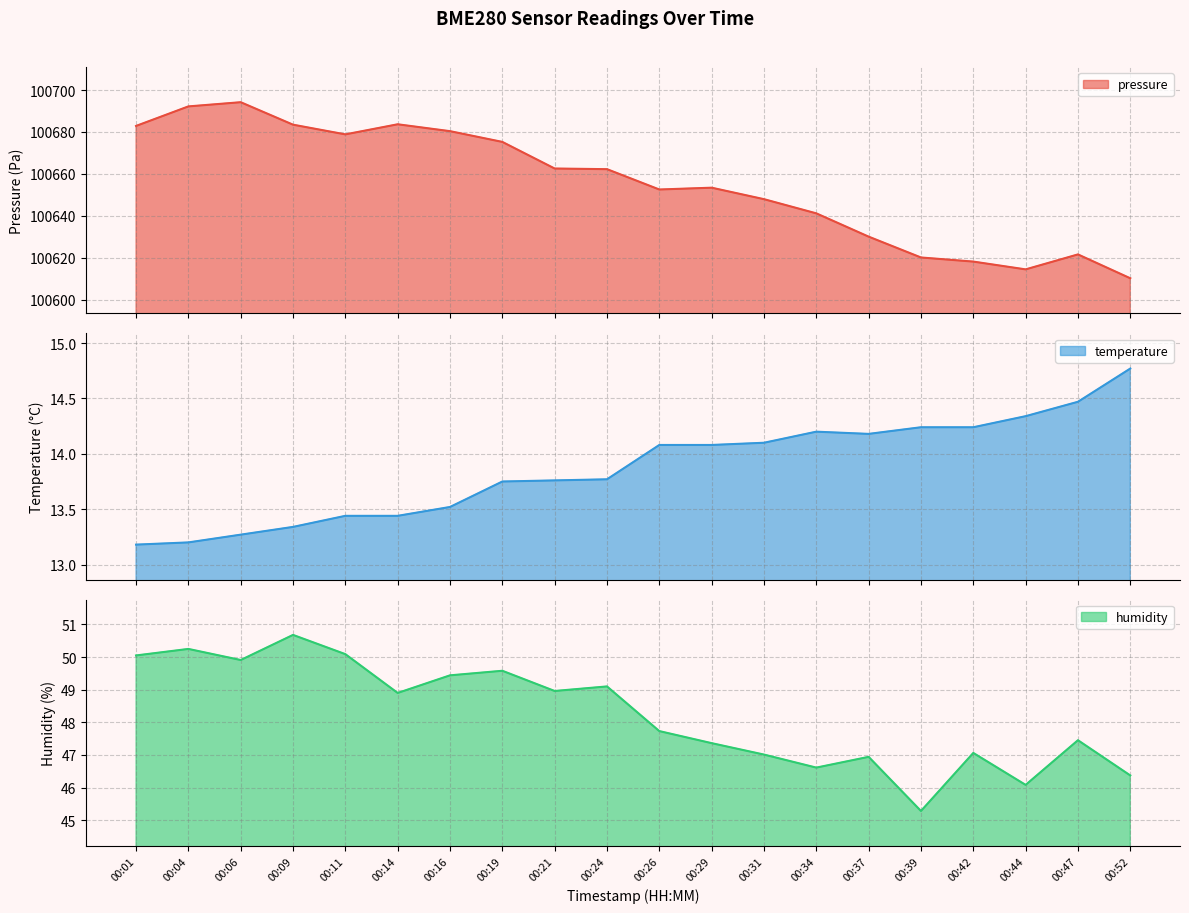

What is the highest value of the temperature series?

14.8